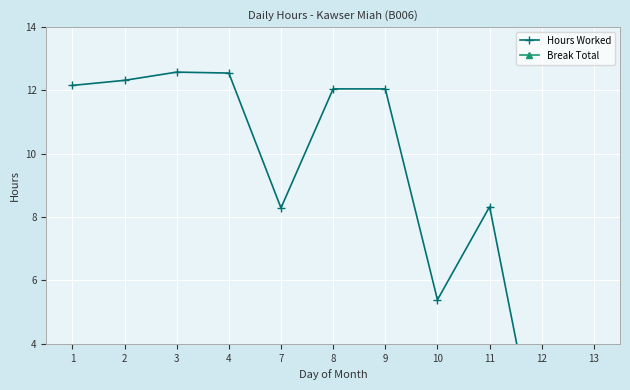

At how many categories does at least one series exceed 10?

6